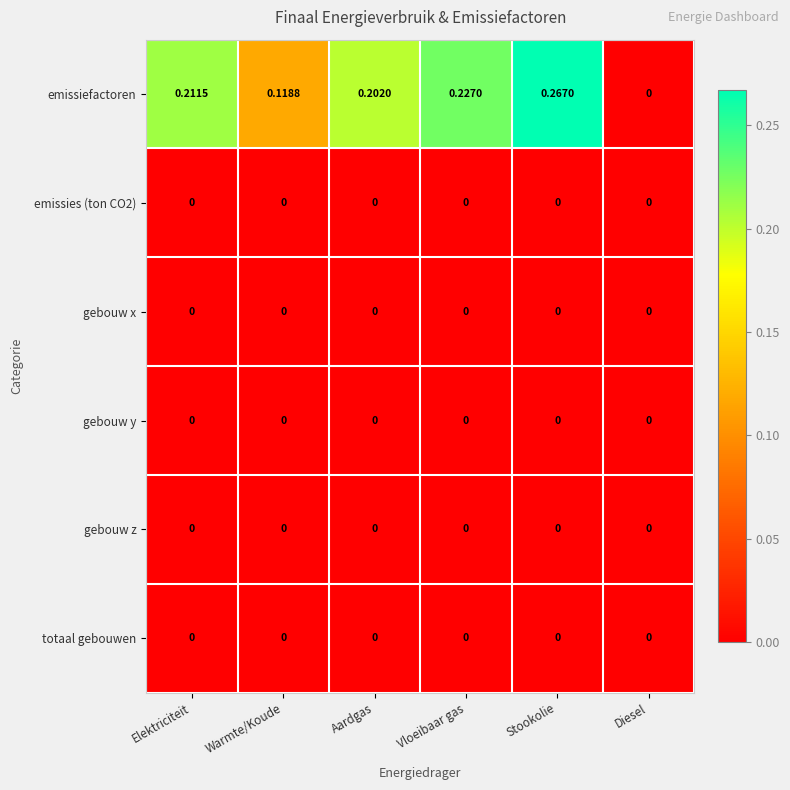

Which category has the highest value across all series?

Stookolie